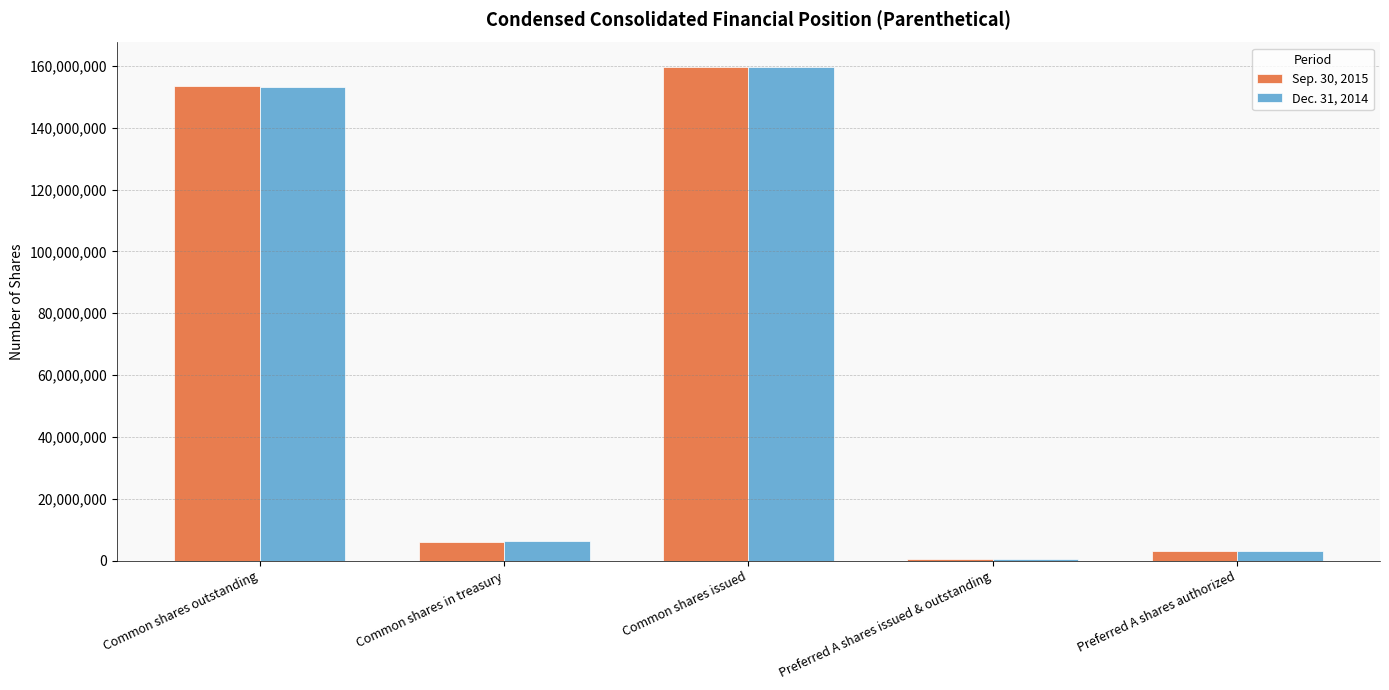

Is it true that Sep. 30, 2015 equals 103888889 at Common shares issued?

False